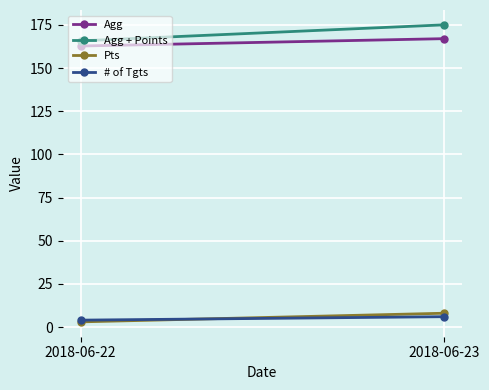

Count the number of categories in the chart.

2